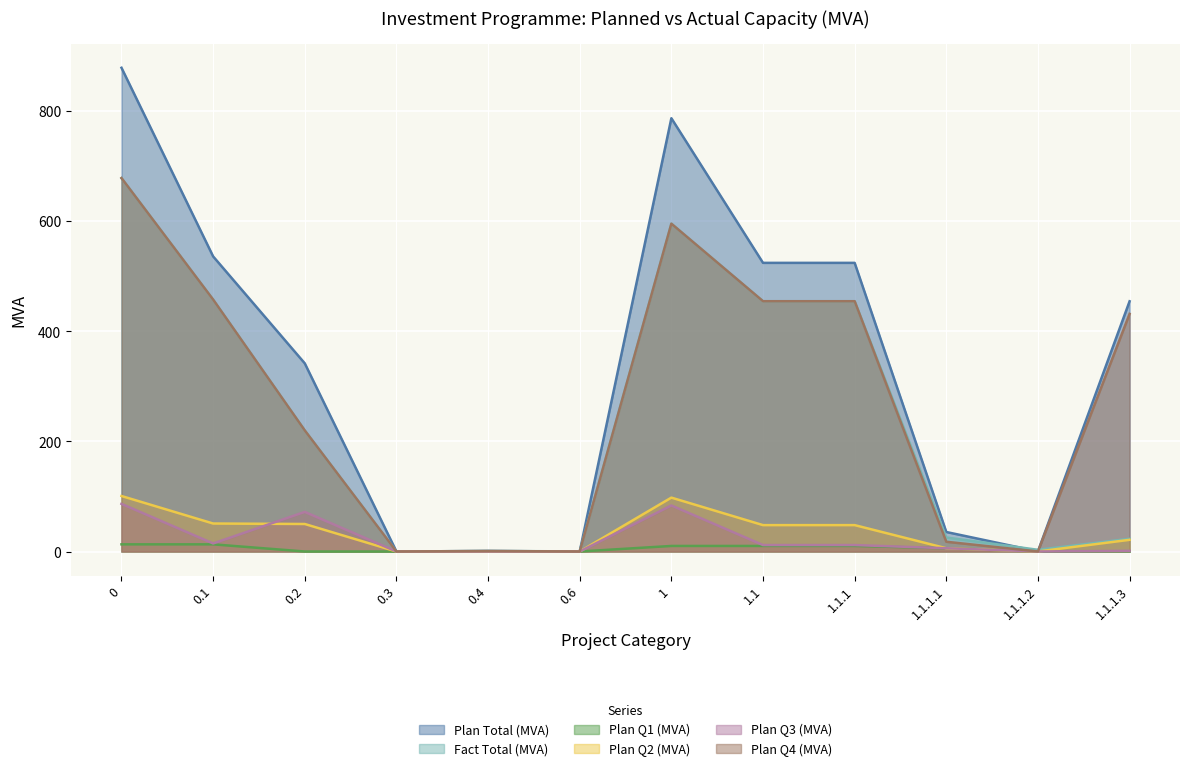

The Fact Total (MVA) series shows 0.9 at 0.4. True or false?

True